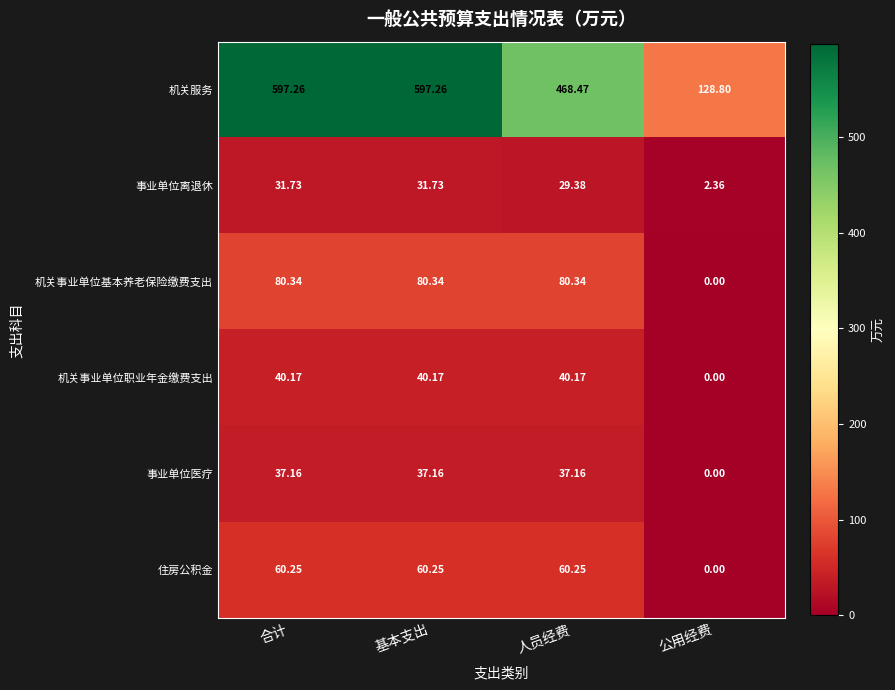

Is the value of 住房公积金 at 基本支出 greater than the value of 机关事业单位基本养老保险缴费支出 at 公用经费?

Yes